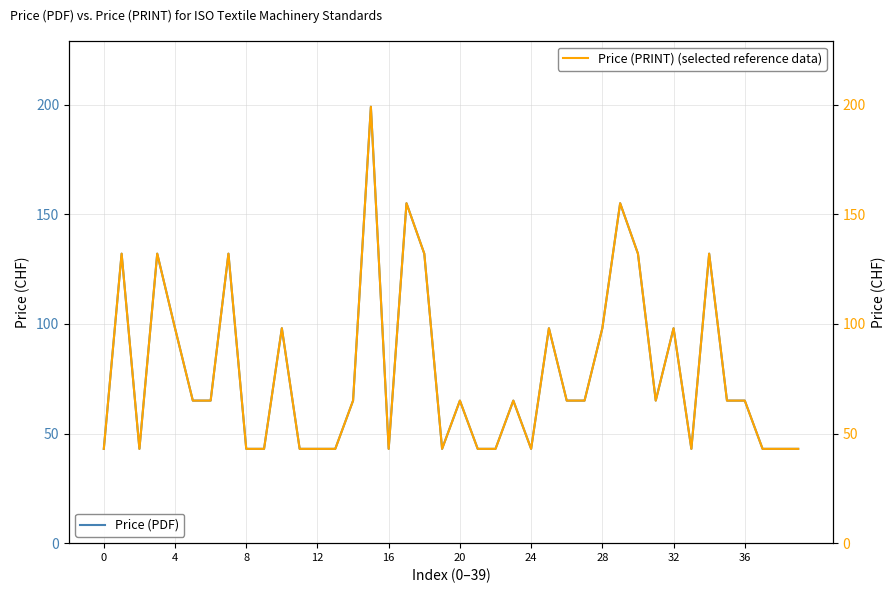

Is it true that Price (PRINT) equals 96 at 35?

False